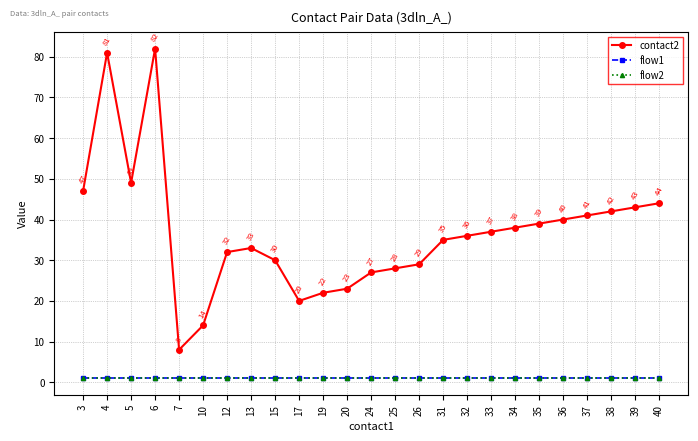

Reading left to right, list all the values displayed in this chart.

contact2: 47	81	49	82	8	14	32	33	30	20	22	23	27	28	29	35	36	37	38	39	40	41	42	43	44
flow1: 1	1	1	1	1	1	1	1	1	1	1	1	1	1	1	1	1	1	1	1	1	1	1	1	1
flow2: 1	1	1	1	1	1	1	1	1	1	1	1	1	1	1	1	1	1	1	1	1	1	1	1	1